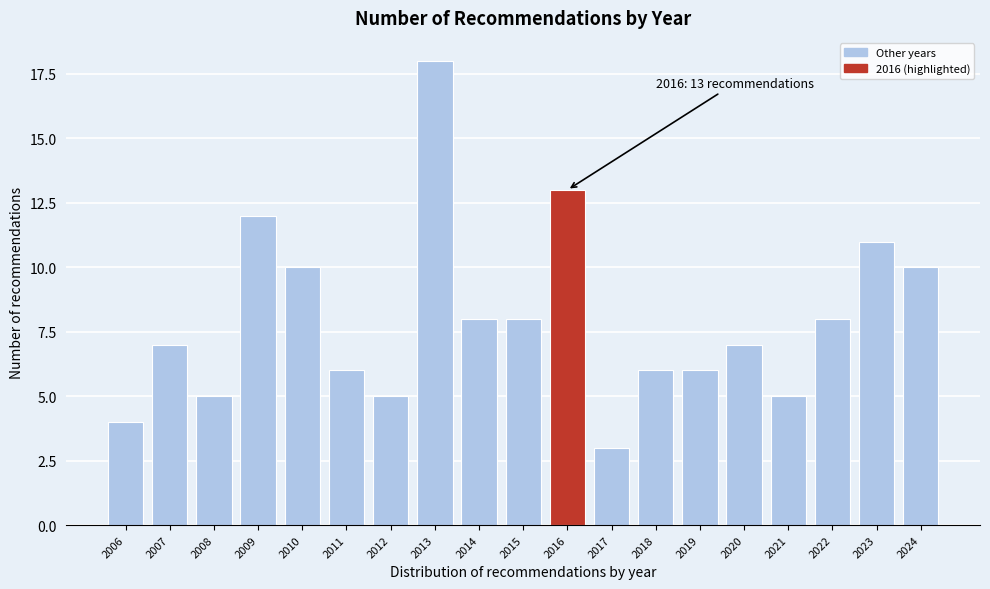

Reading left to right, extract all data points from this chart.

2006=4	2007=7	2008=5	2009=12	2010=10	2011=6	2012=5	2013=18	2014=8	2015=8	2016=13	2017=3	2018=6	2019=6	2020=7	2021=5	2022=8	2023=11	2024=10